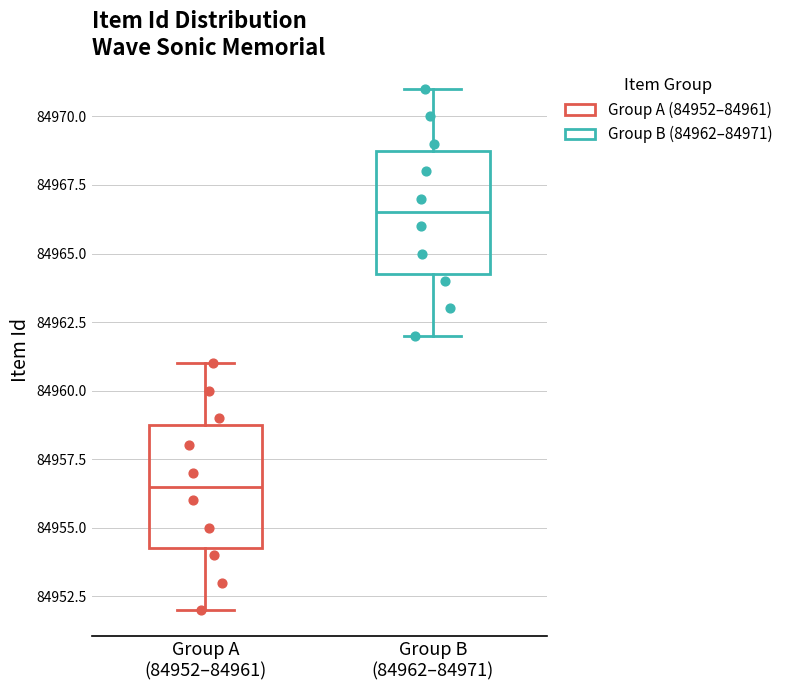

Reading left to right, transcribe this box plot: for each box, give where its median line is, the range the box spans, and where its two whiskers end, as read against the y-axis. The values are not printed on the chart, so give them approximately, as read against the axis.

Group A (84952–84961): median 84956.5, box 84954.5 to 84959.0, whiskers 84952.0 to 84961.0
Group B (84962–84971): median 84966.5, box 84964.5 to 84969.0, whiskers 84962.0 to 84971.0